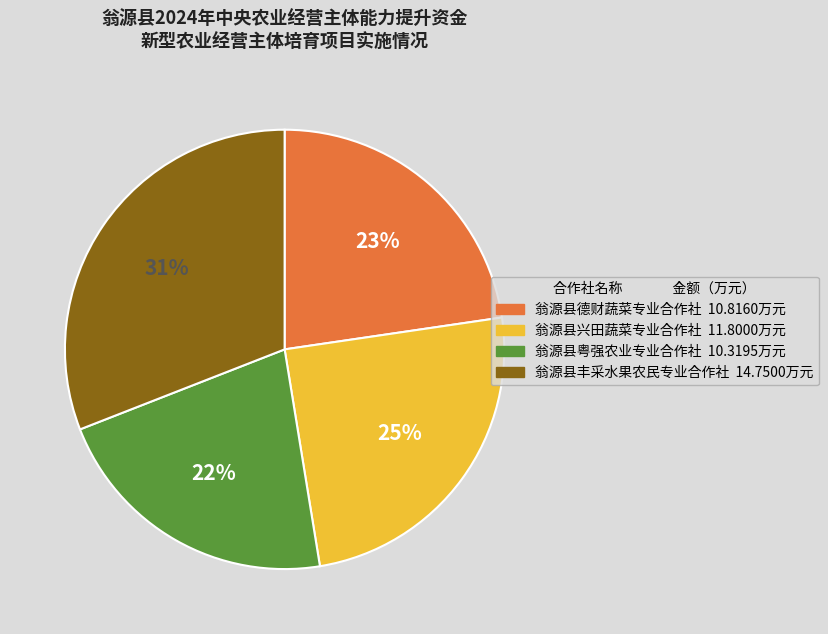

Is there any slice that represents more than half of the pie?

No